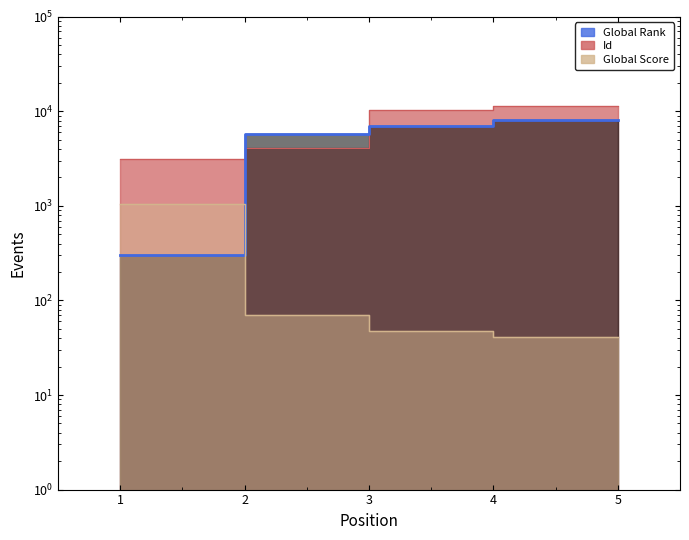

What is the total value across all series at 3?

17396